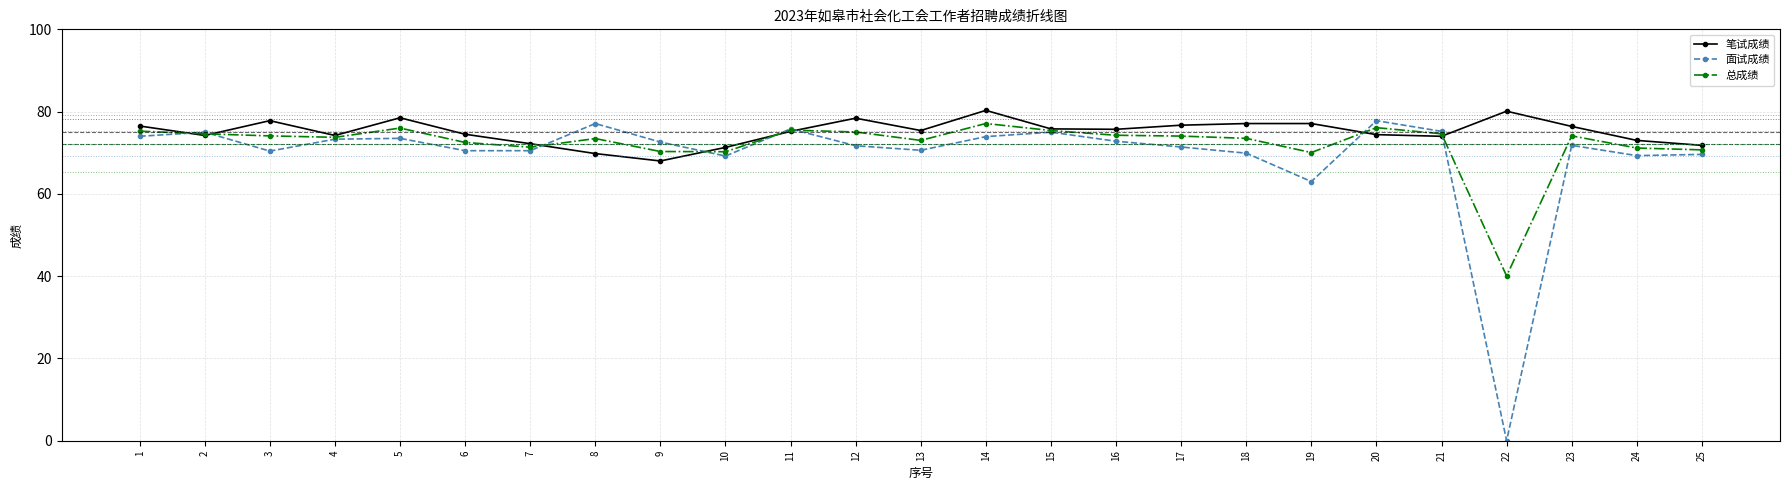

How many series are shown in this chart?

3